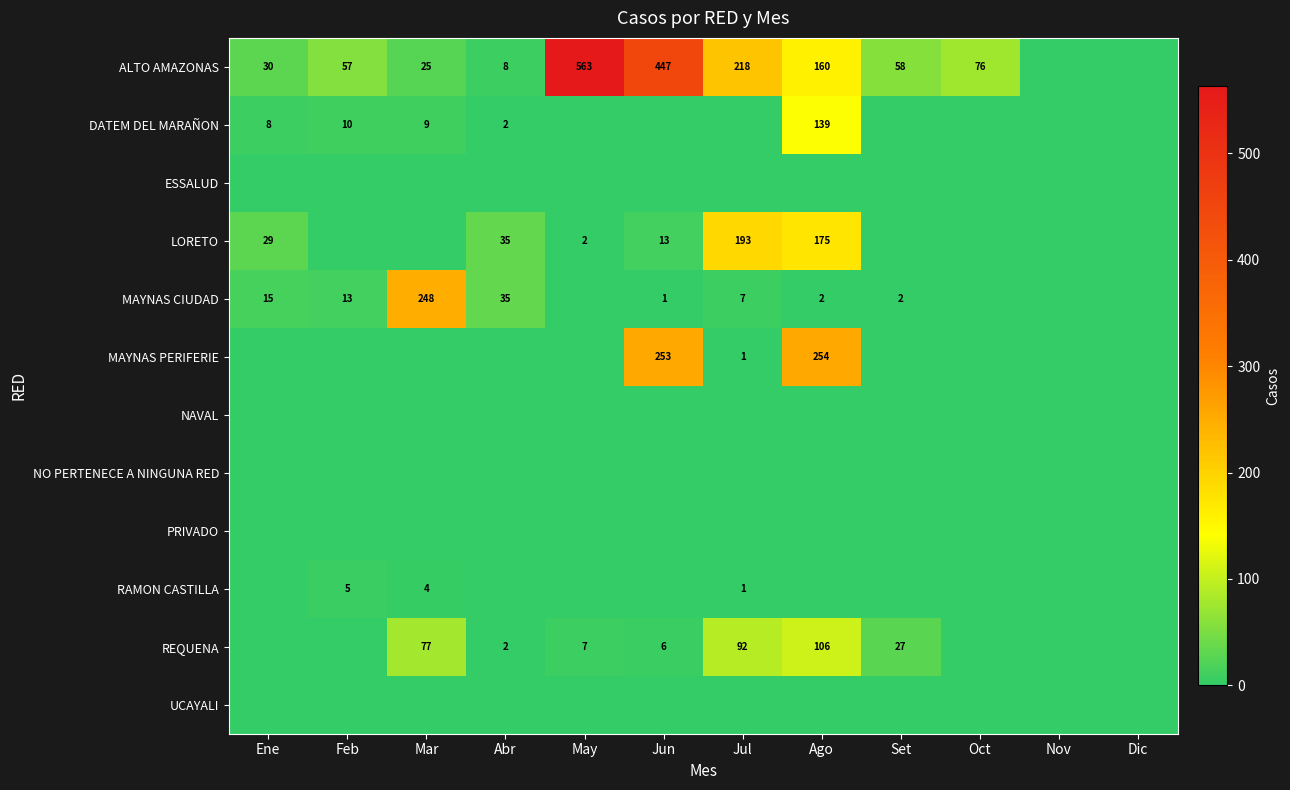

The value of ALTO AMAZONAS at Mar is 25. True or false?

True